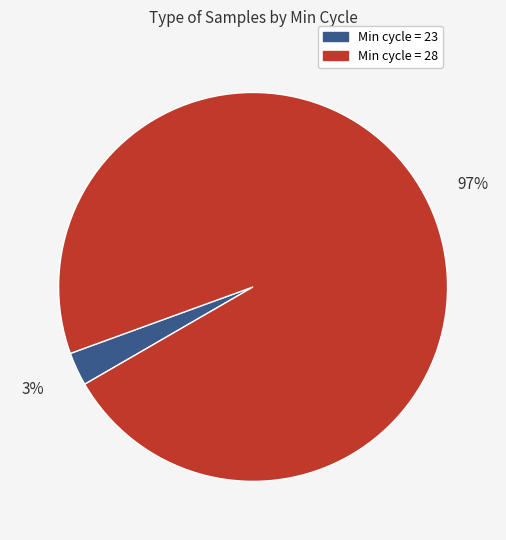

To the nearest percent, what is the difference between the largest and smallest slice percentages?

94%